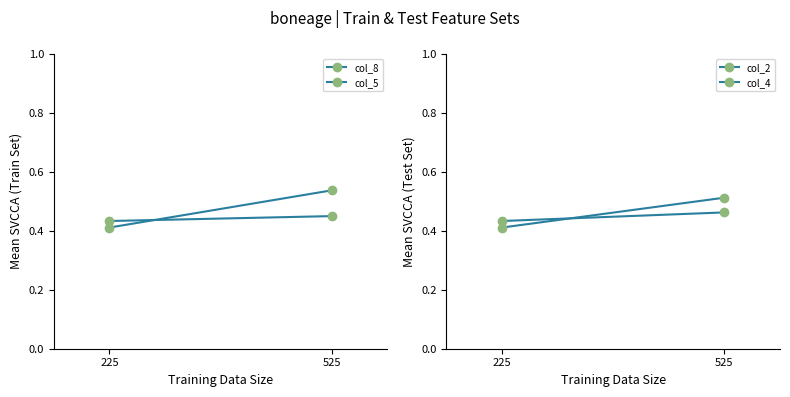

How many distinct data groups are displayed?

4